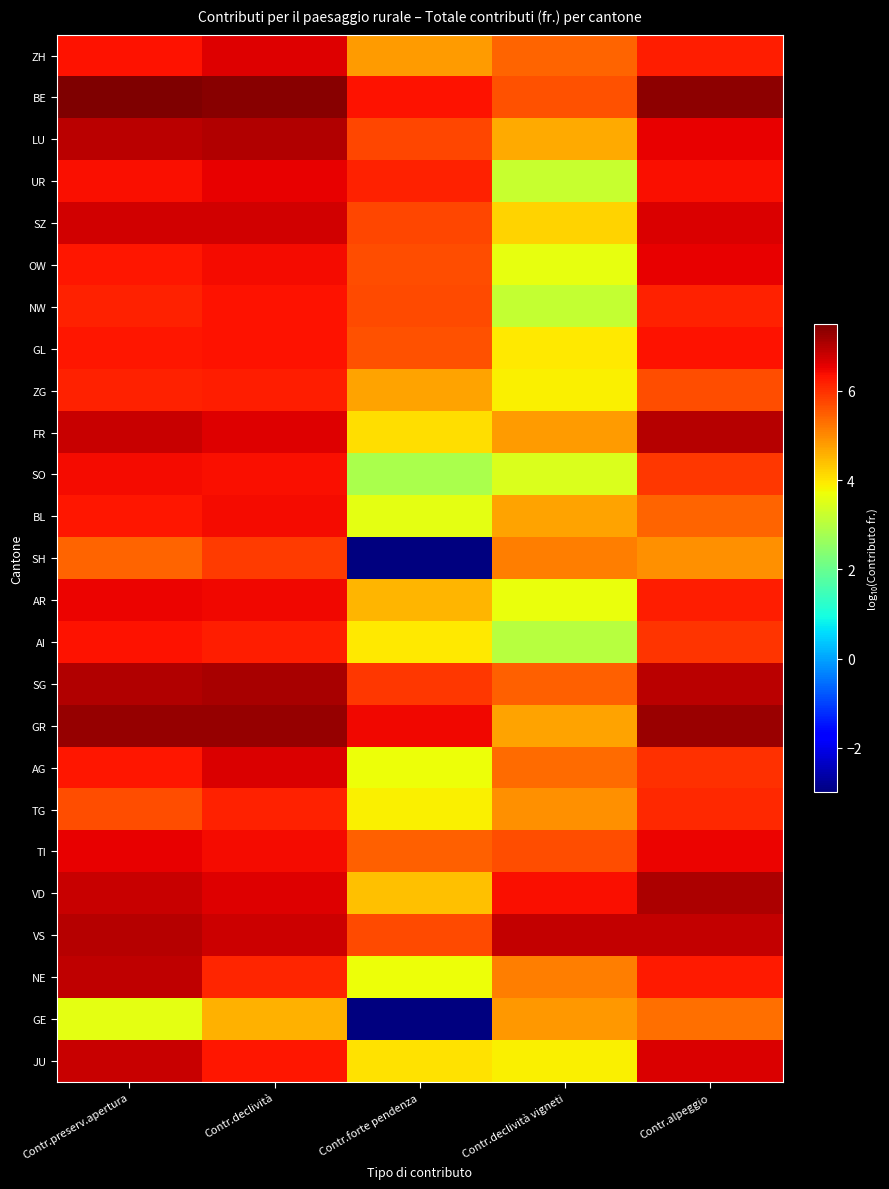

How many distinct data groups are displayed?

25